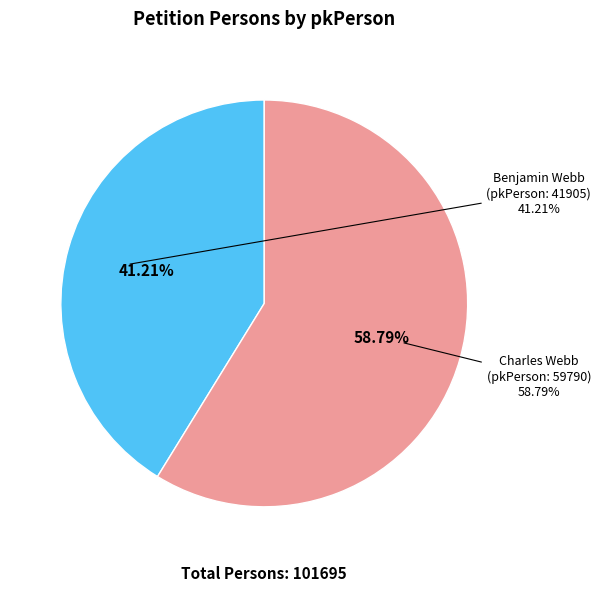

Count the number of slices in the pie.

2